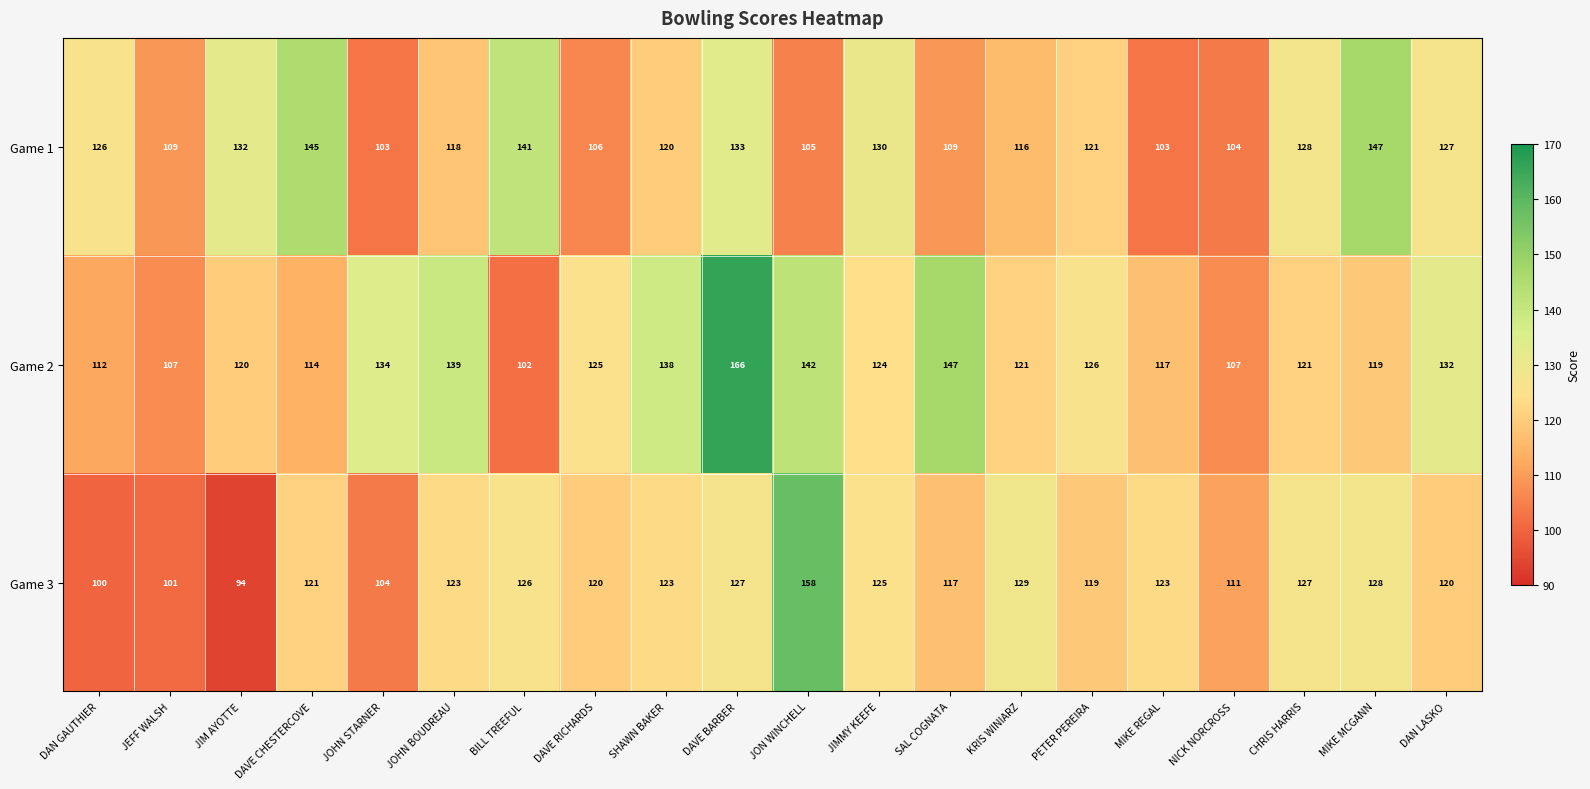

List the series in order of their peak value, lowest first.

Game 1, Game 3, Game 2